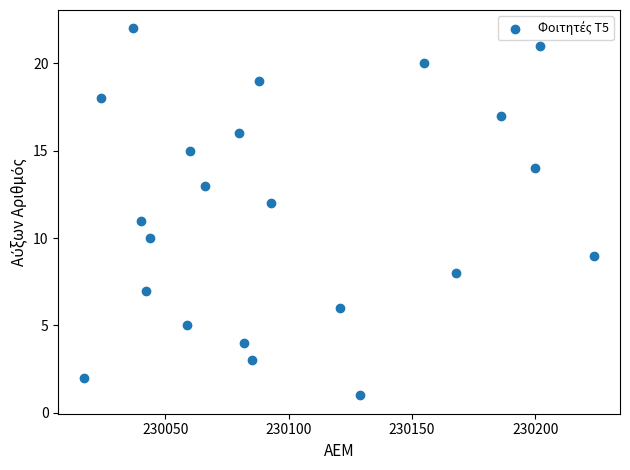

What is the range of X values (max minus min)?

207